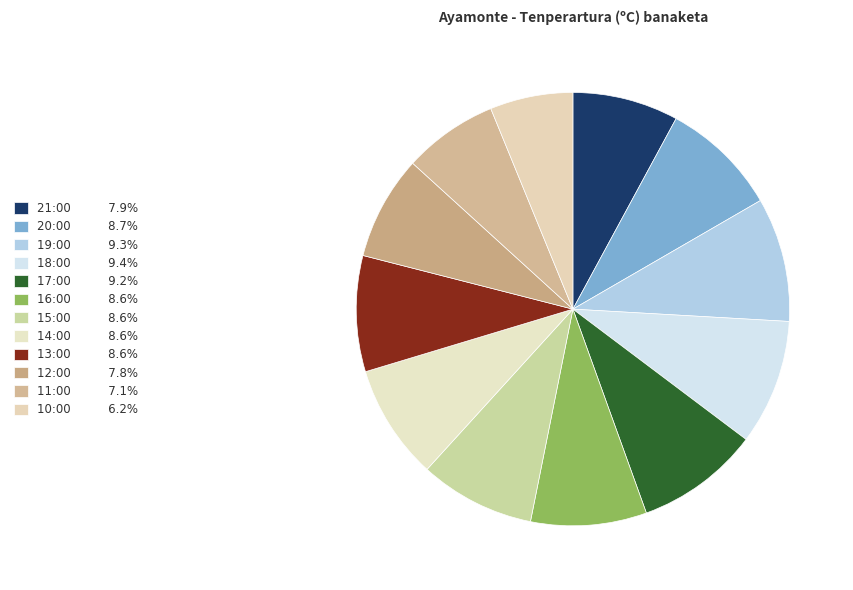

Count the number of slices in the pie.

12